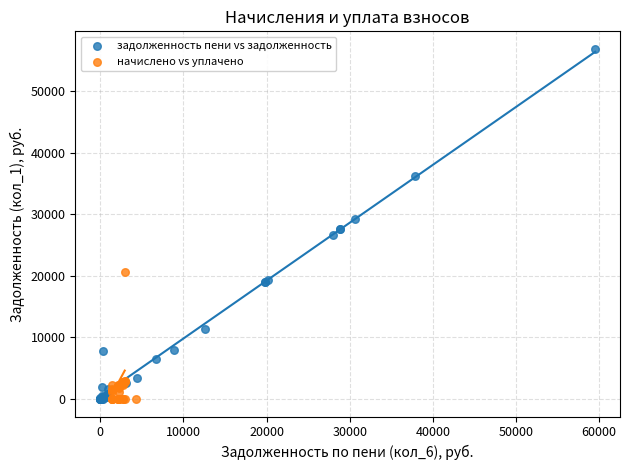

Which series contains the highest Y value?

задолженность пени vs задолженность